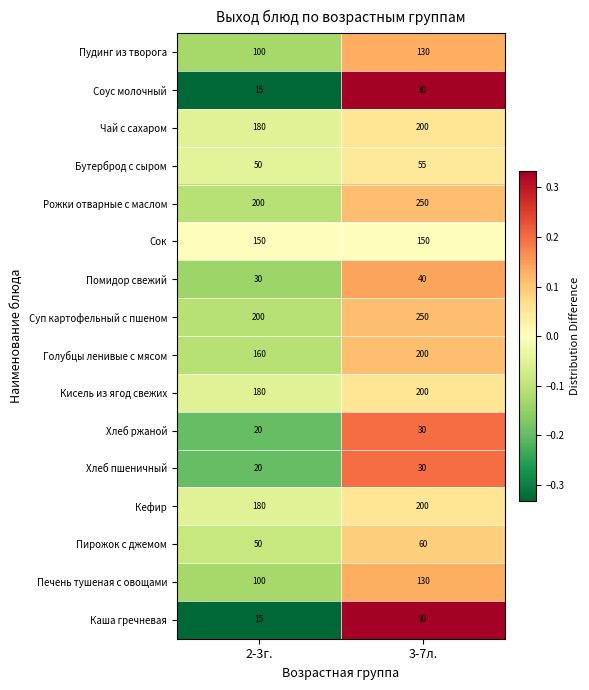

Rank the categories by Суп картофельный с пшеном value from lowest to highest.

2-3г., 3-7л.